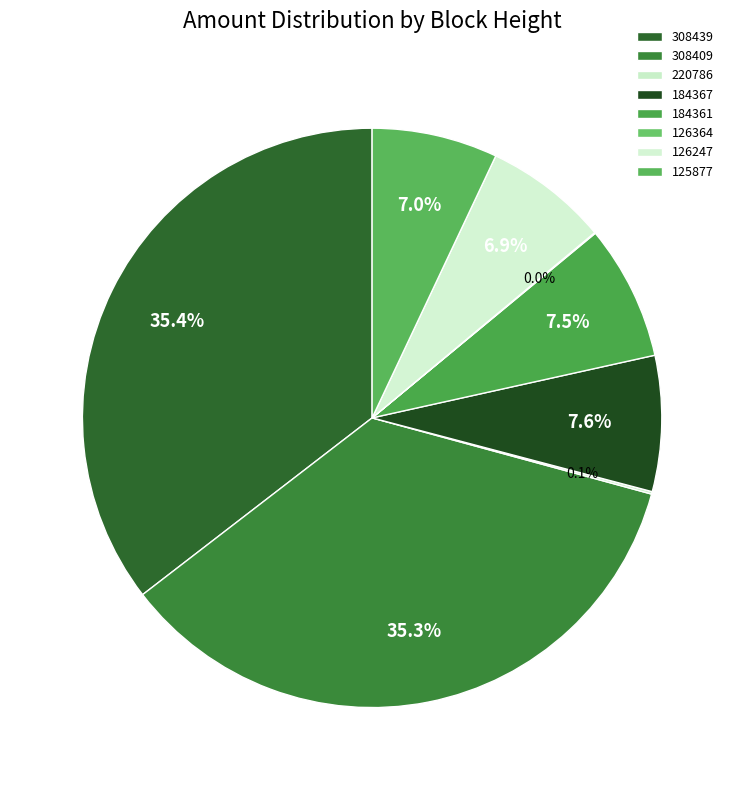

True or false: 184367 accounts for 22% of the total.

False